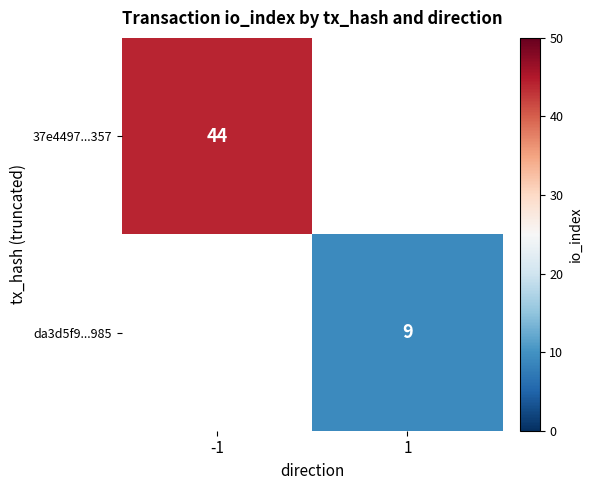

True or false: da3d5f9...985 has a value of 9 at 1.

True